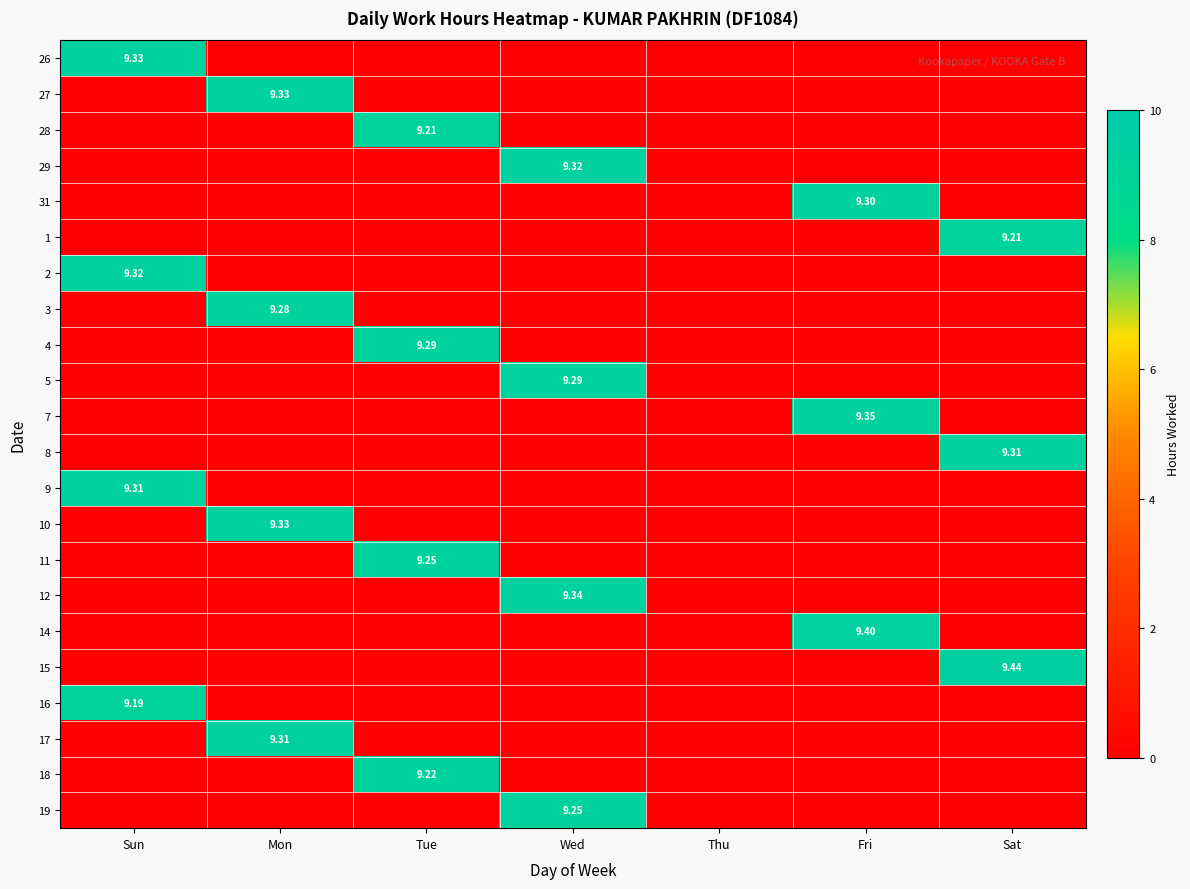

What is the difference between the highest and lowest values at Wed?

9.3